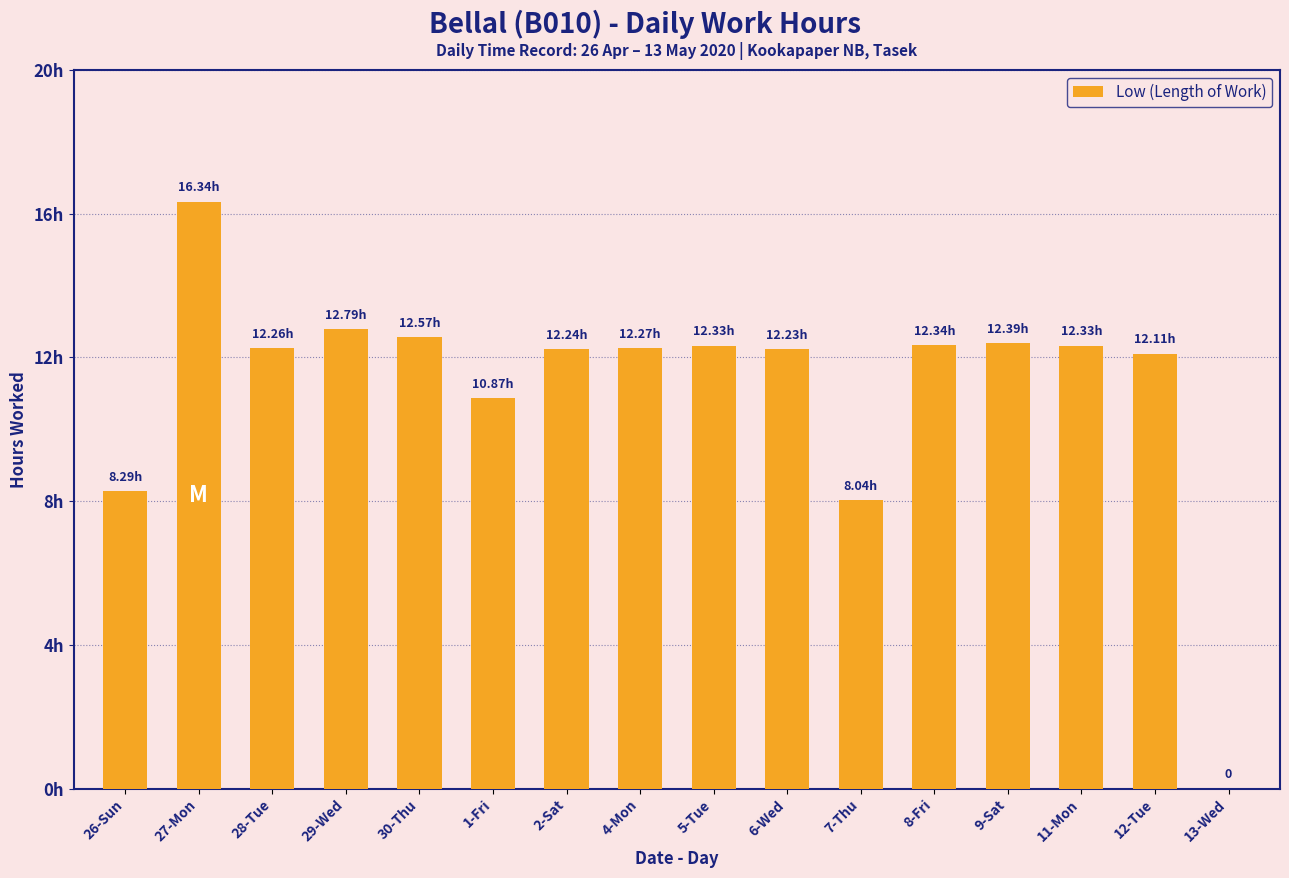

What position from the left is 30-Thu?

5